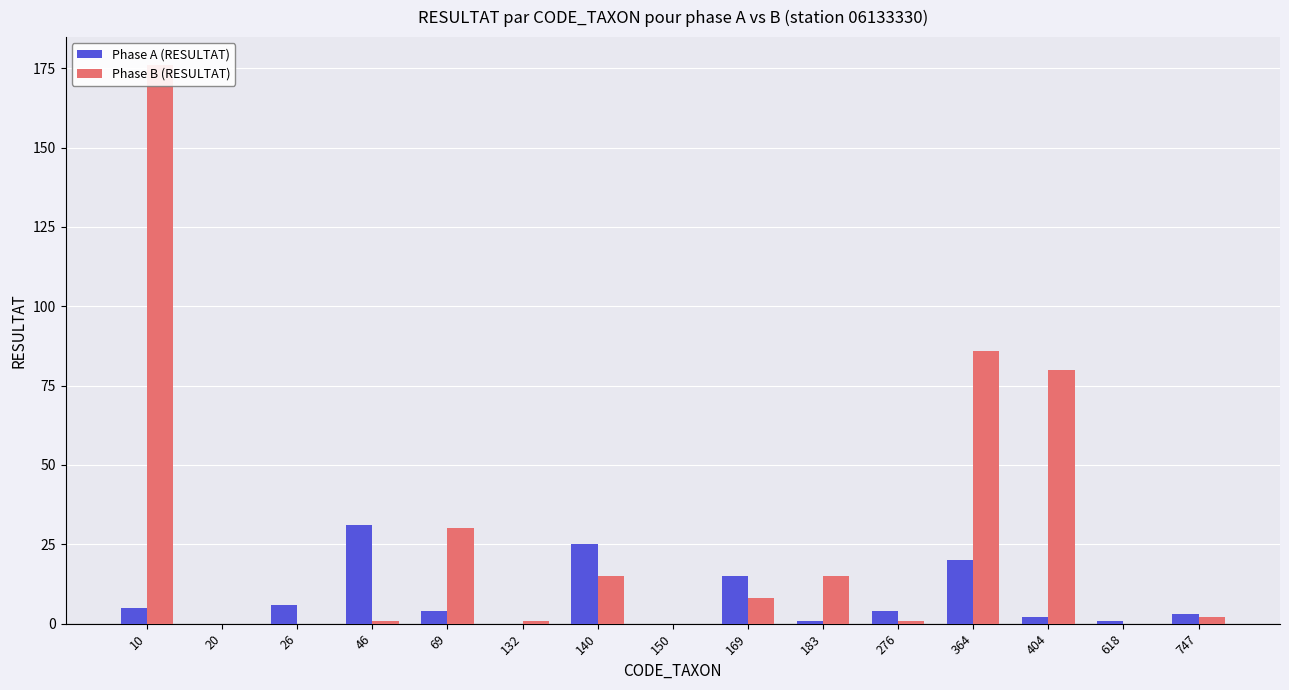

What is the spread (max minus min) of values at 747?

1